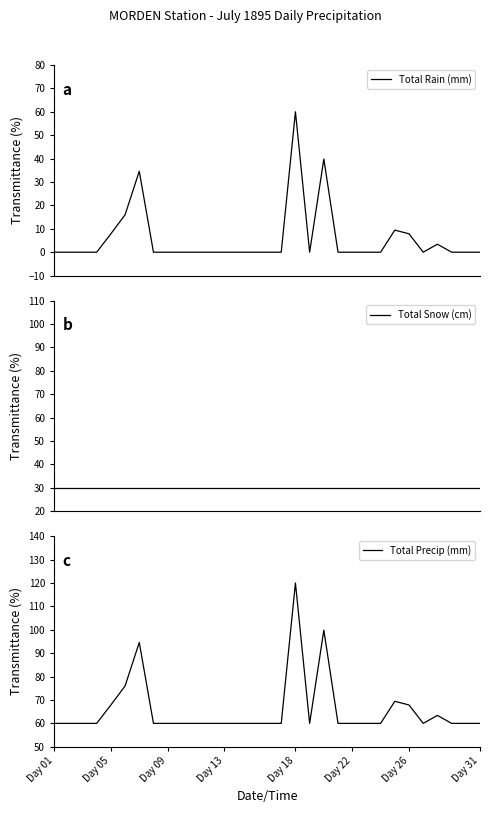

What is the sum of all Total Precip (mm) values?

2039.0